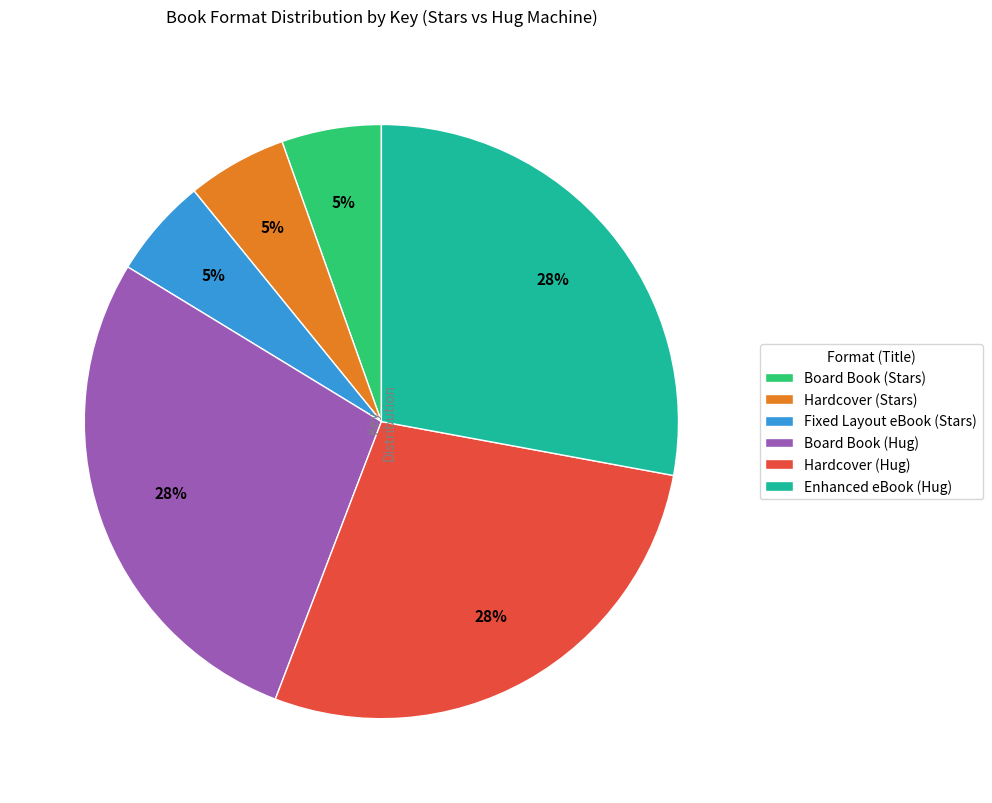

The Hardcover (Hug) slice represents 23% of the pie. True or false?

False